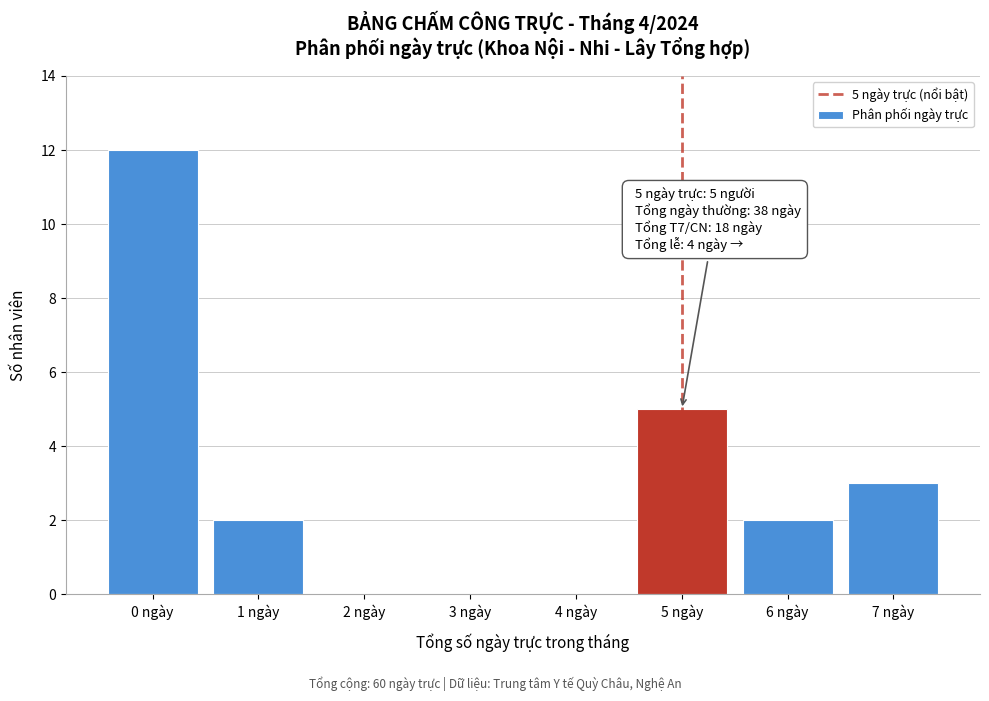

Reading right to left, transcribe all the data shown in this chart.

7 ngày=3	6 ngày=2	5 ngày=5	4 ngày=0	3 ngày=0	2 ngày=0	1 ngày=2	0 ngày=12